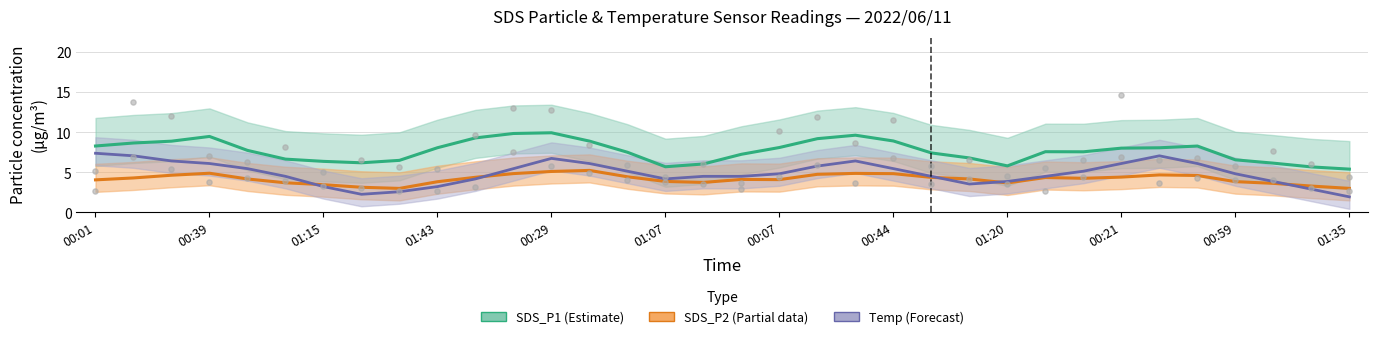

Which series has the widest spread of Y values?

Temp line